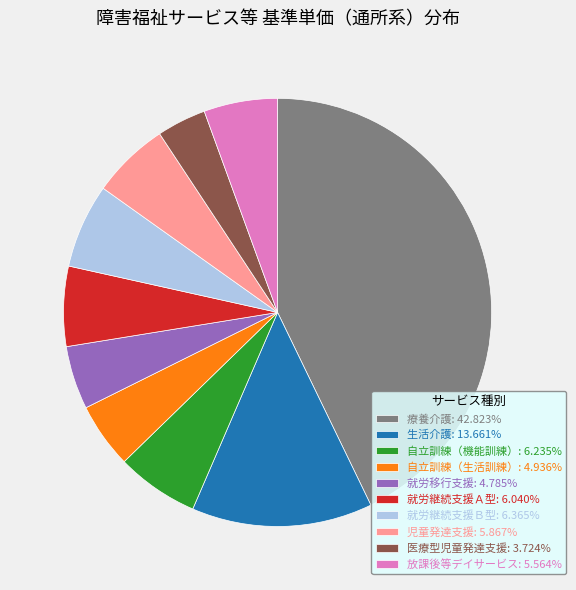

Is 児童発達支援 the majority of the pie?

No